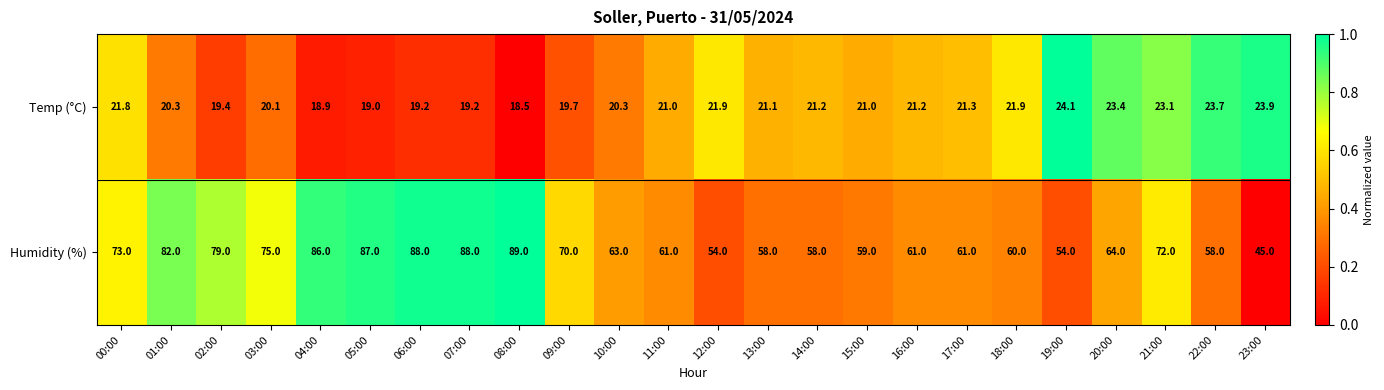

What is the difference between the maximum and minimum values in the Humidity (%) series?

44.0